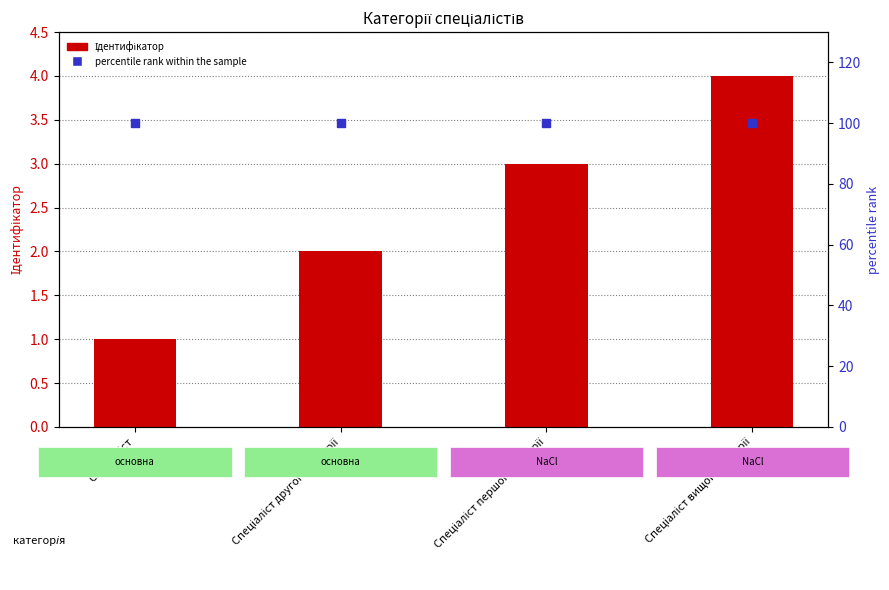

What are all the series names shown in the legend?

Ідентифікатор, percentile rank within the sample